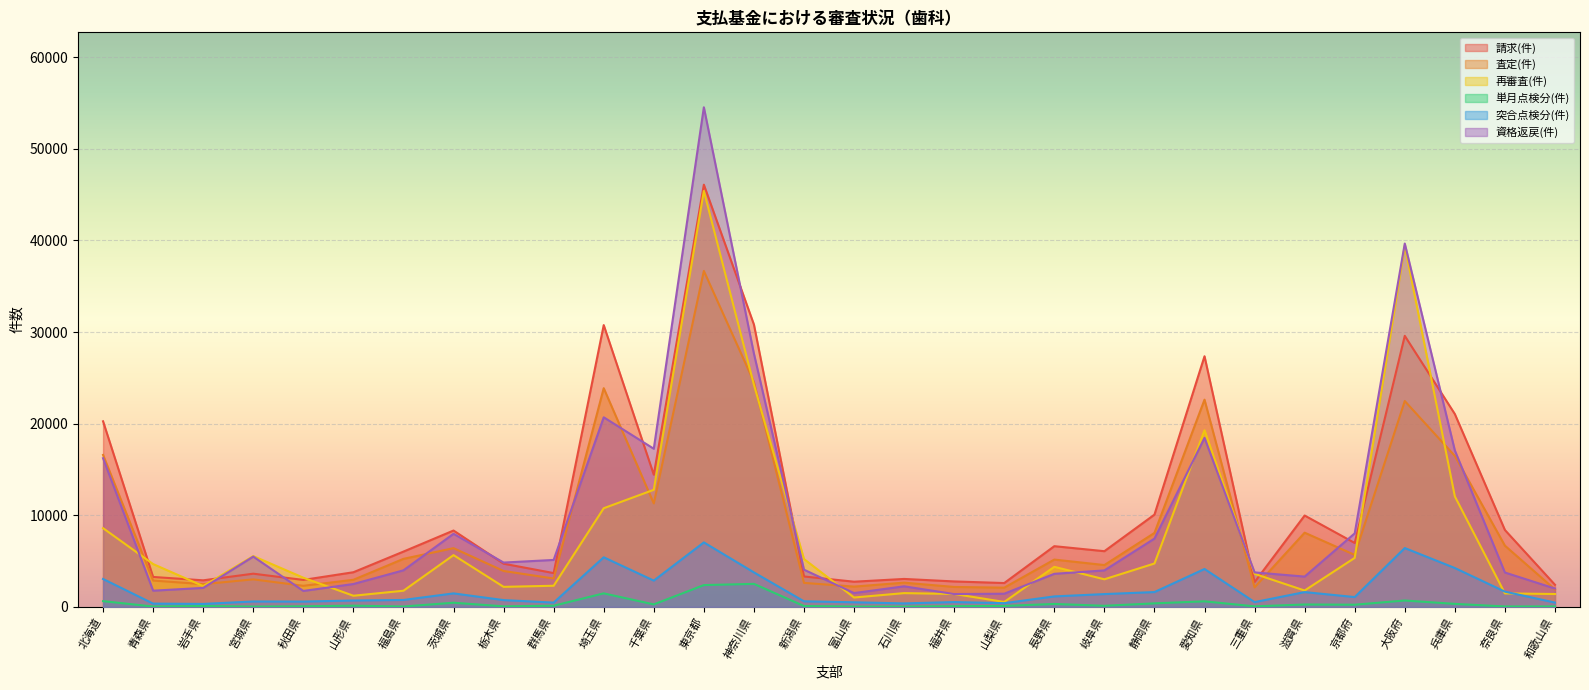

Reading right to left, transcribe all the data shown in this chart.

請求(件): 2413	8392	21053	29589	6978	9972	2702	27360	10070	6078	6626	2602	2777	3050	2748	3320	30823	46091	14431	30762	3689	4715	8334	6035	3781	2942	3623	2899	3266	20259
査定(件): 1898	6683	16483	22473	5672	8100	2125	22619	8070	4565	5164	2097	2174	2645	2213	2620	24547	36674	11292	23873	3097	3918	6409	5242	2955	2300	3004	2479	2873	16587
再審査(件): 1404	1470	12062	39424	5348	1784	3605	19283	4734	3010	4371	537	1411	1502	1022	5223	24246	45403	12781	10768	2306	2186	5650	1762	1216	3183	5545	2270	4672	8591
単月点検分(件): 46	45	327	695	236	259	57	605	384	117	320	101	78	27	34	93	2512	2378	271	1476	125	58	453	39	132	63	30	98	37	627
突合点検分(件): 469	1664	4243	6421	1070	1613	520	4136	1616	1396	1142	404	525	378	501	607	3764	7039	2868	5413	467	739	1472	754	694	579	589	322	356	3045
資格返戻(件): 2000	3751	17080	39667	8025	3306	3764	18449	7452	3980	3609	1436	1400	2244	1507	4060	27645	54541	17260	20695	5124	4838	7977	3990	2495	1739	5489	2072	1768	16230